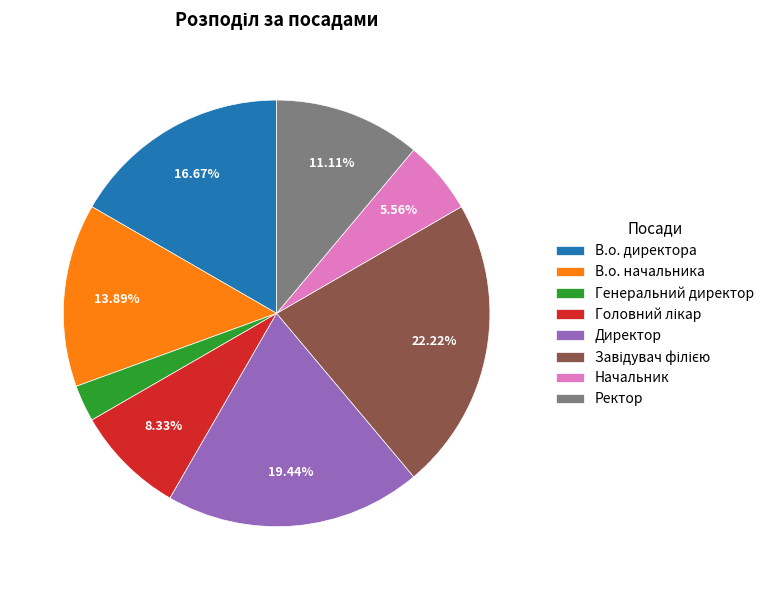

Which category has the smallest portion of the pie?

Генеральний директор